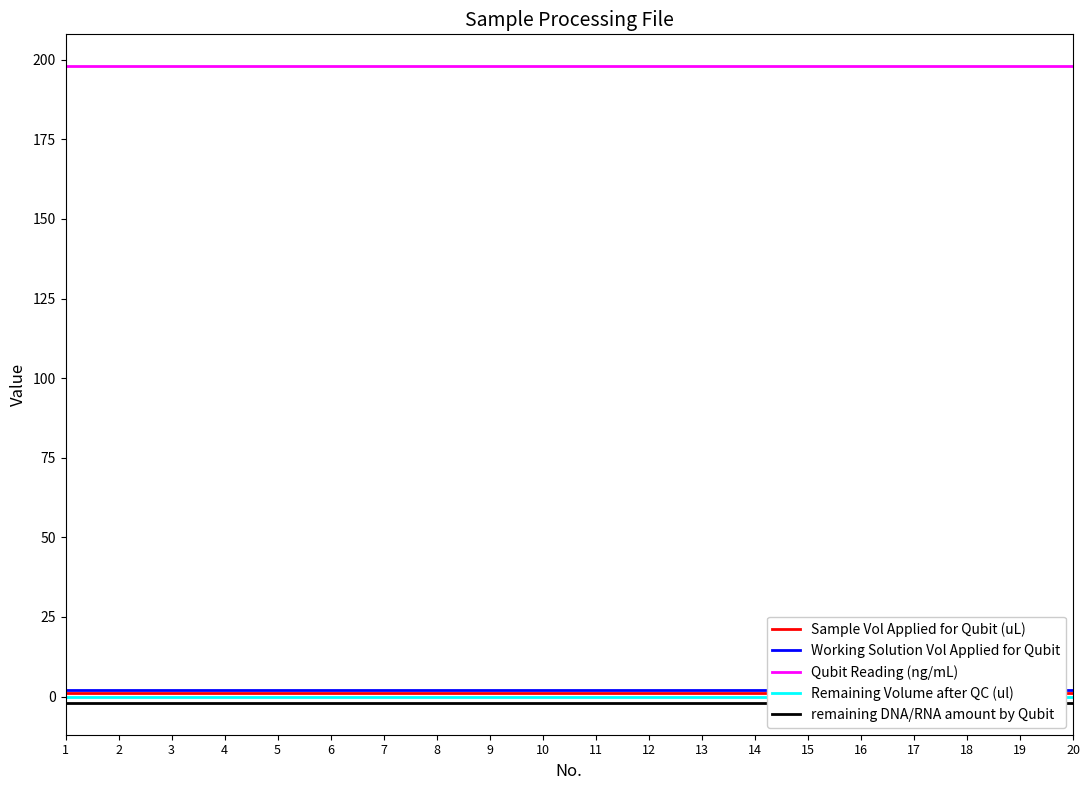

Where is remaining DNA/RNA amount by Qubit nearest to the value -2?

1